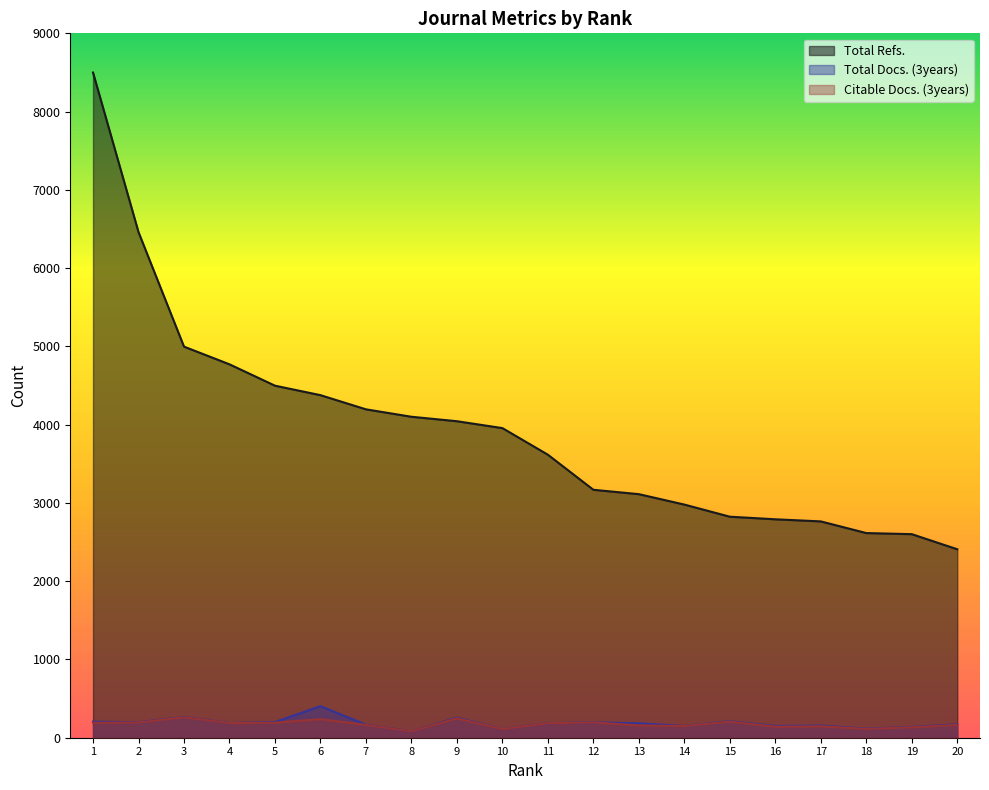

What is the highest value of the Total Docs. (3years) series?

403